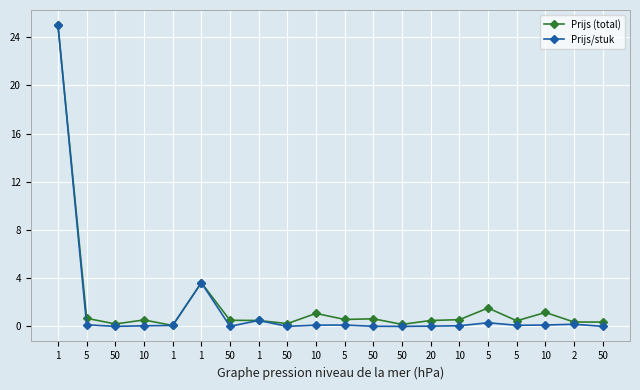

Rank the categories by Prijs (total) value from highest to lowest.

1, 1, 5, 10, 10, 5, 50, 5, 10, 10, 50, 1, 20, 5, 50, 2, 50, 50, 50, 1